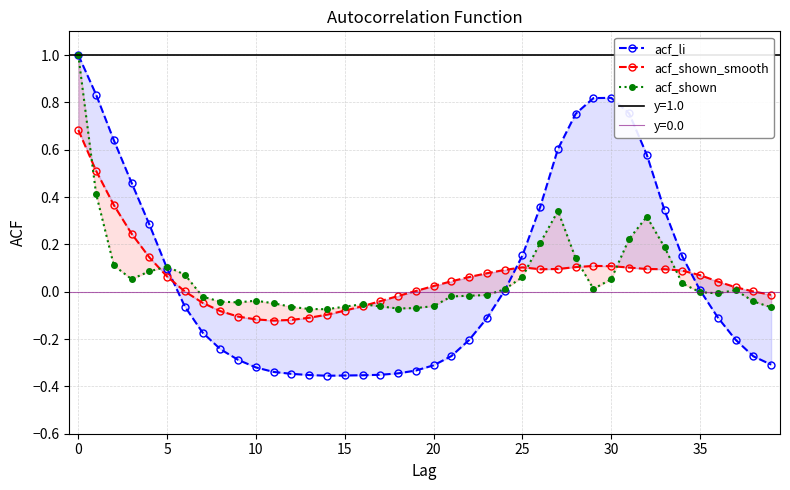

What is the difference between the second highest and second lowest values in the acf_li series?

1.2